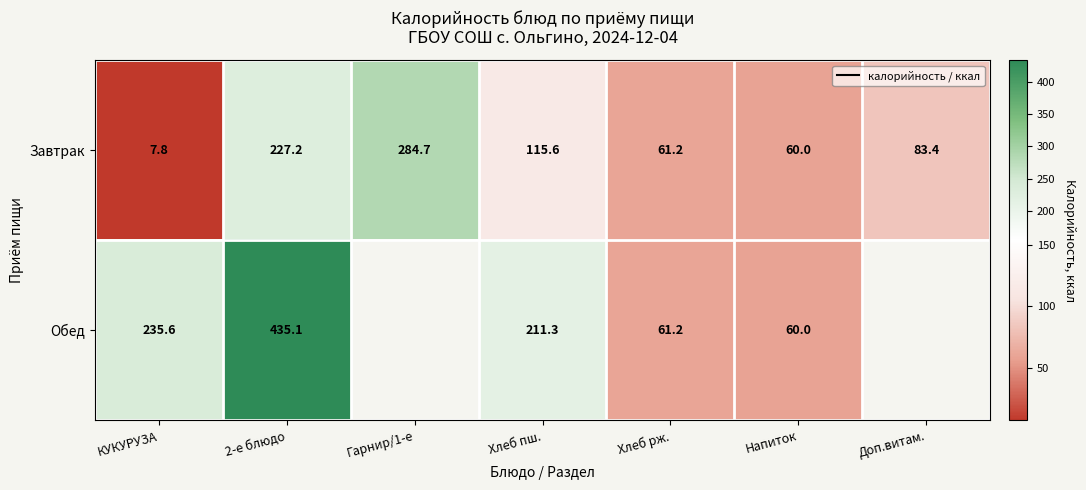

At Хлеб пш., list the series in order from smallest to largest.

Завтрак, Обед